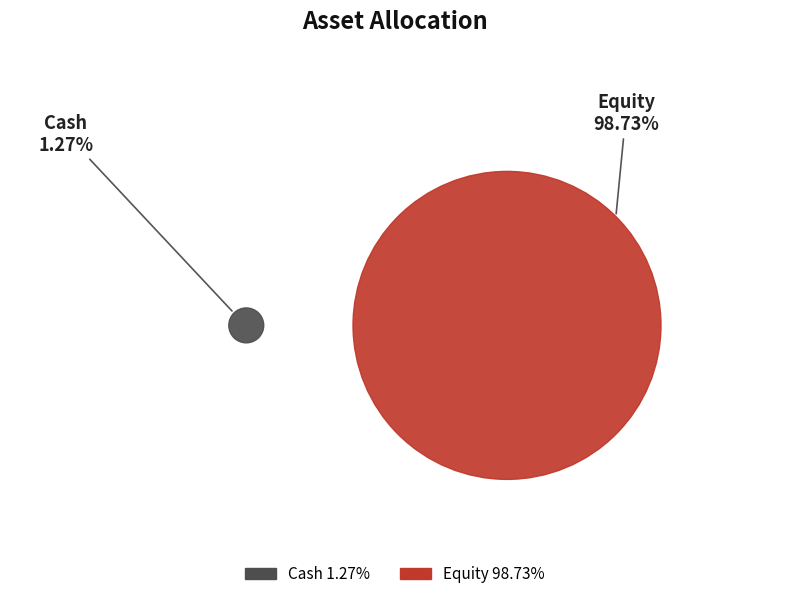

Rank the categories by value from lowest to highest.

Cash, Equity